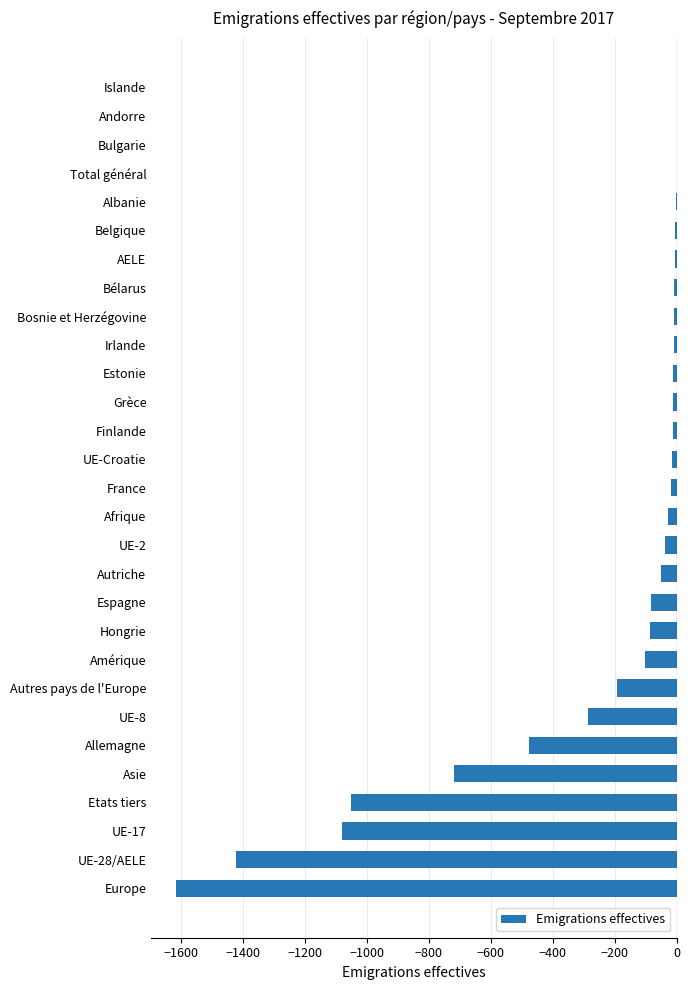

Which has a higher value, Allemagne or Bélarus?

Bélarus